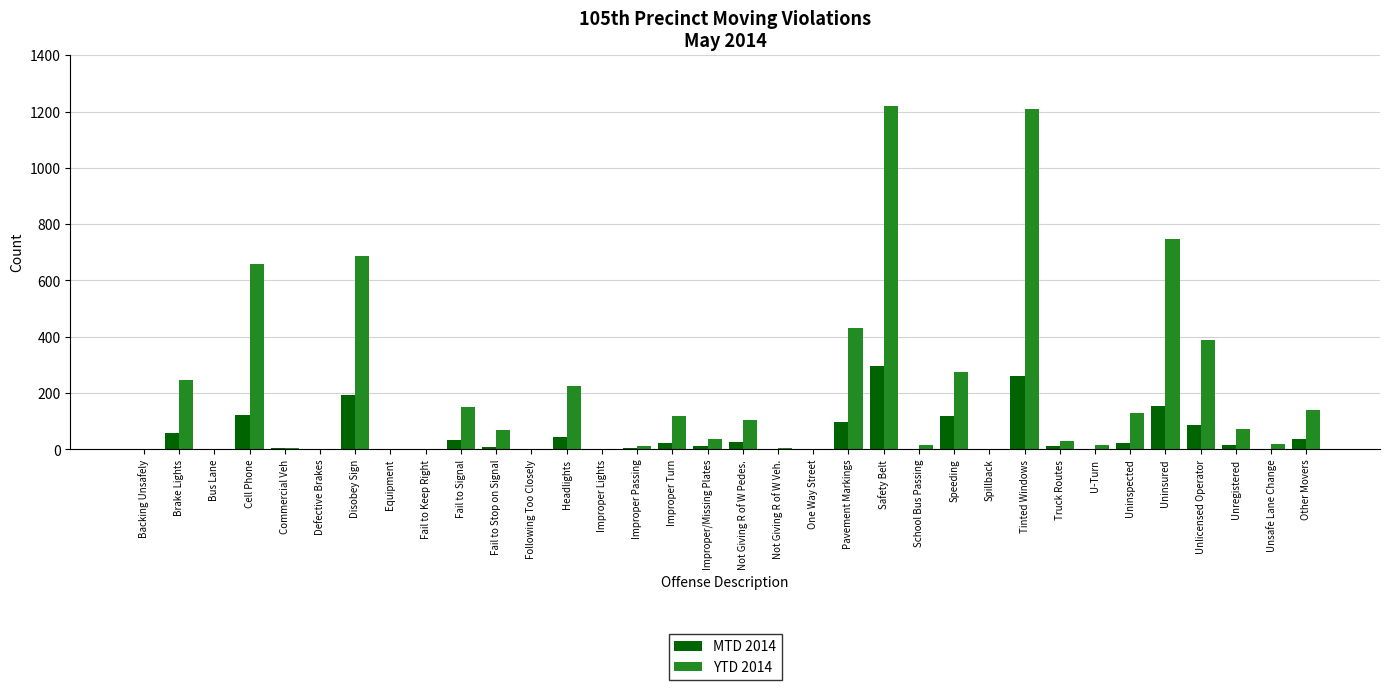

How many groups of bars are there?

34